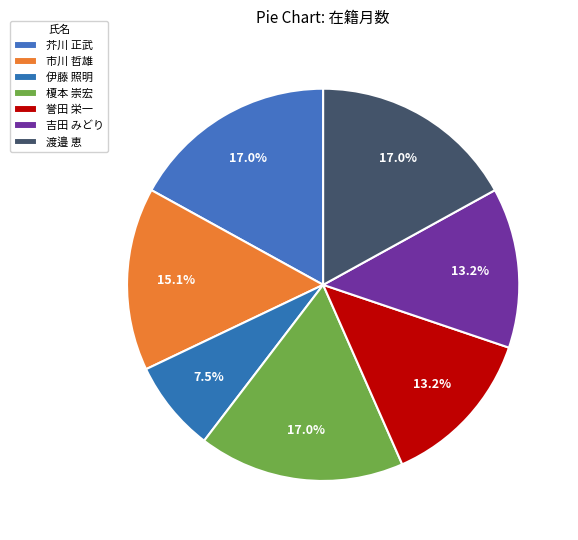

How many slices are in this pie chart?

7